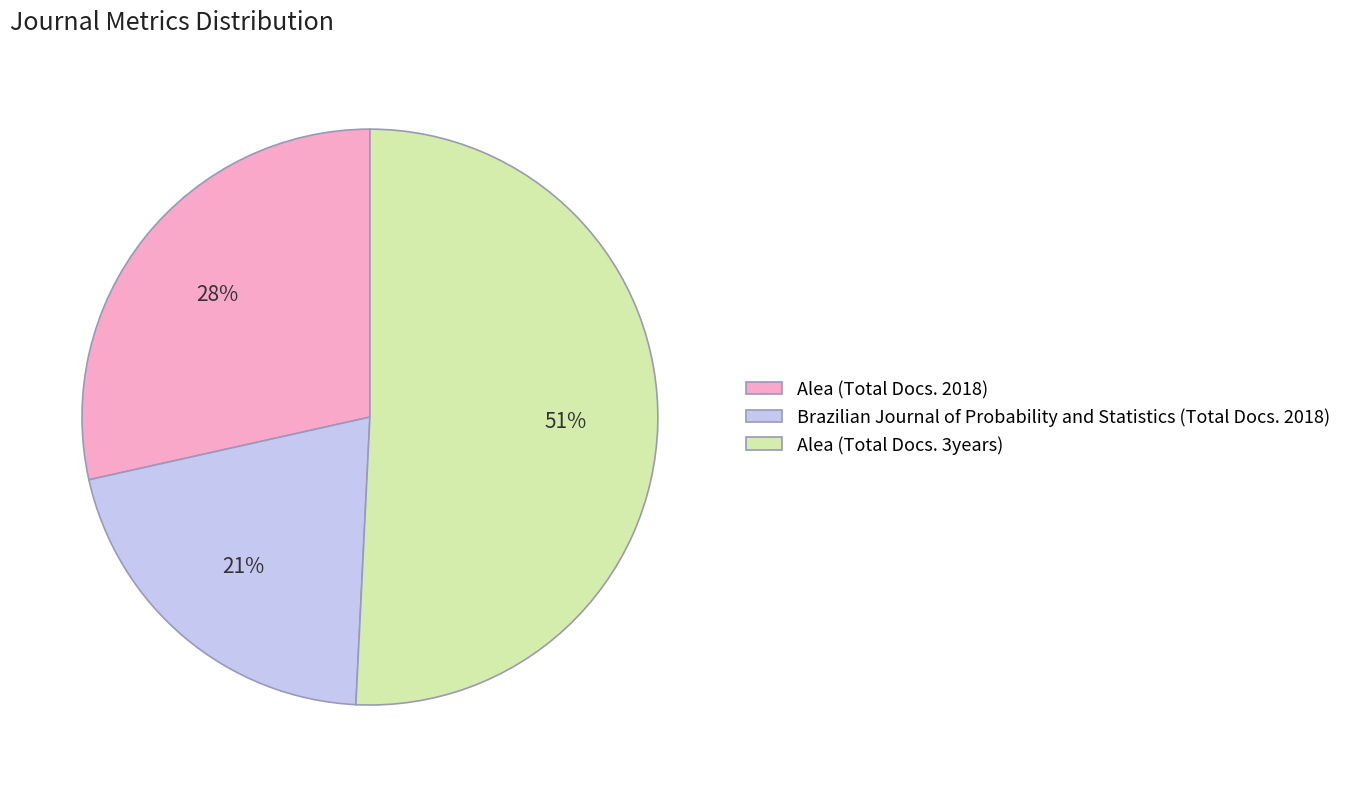

Is the sum of Brazilian Journal of Probability and Statistics (Total Docs. 2018) and Alea (Total Docs. 2018) greater than half?

No